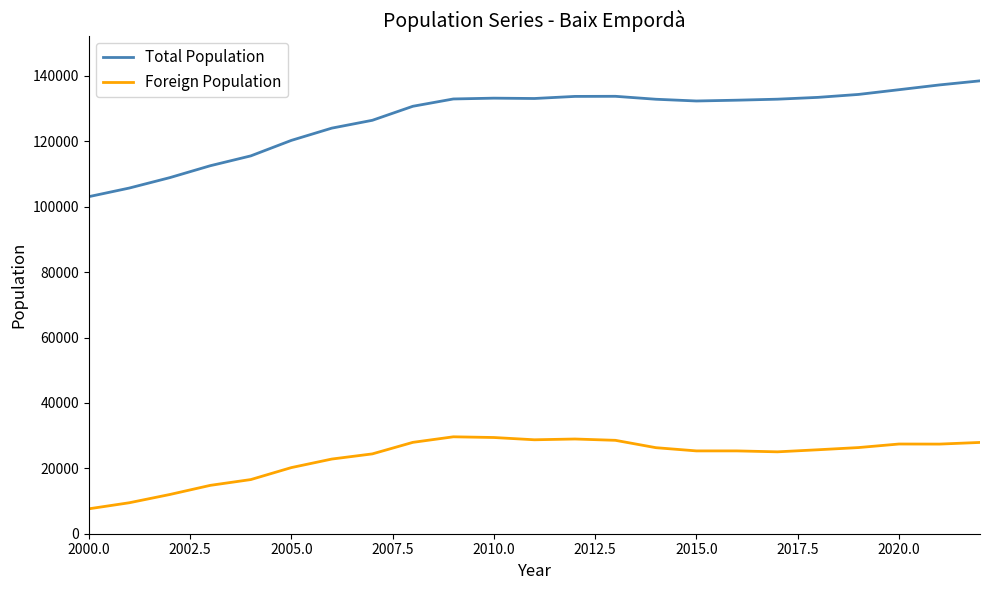

Rank the series by their average value, from lowest to highest.

Foreign Population, Total Population